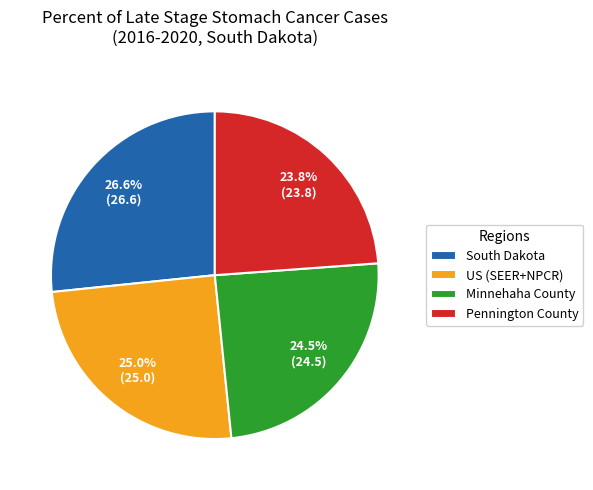

What percentage is the Pennington County slice, to the nearest percent?

24%